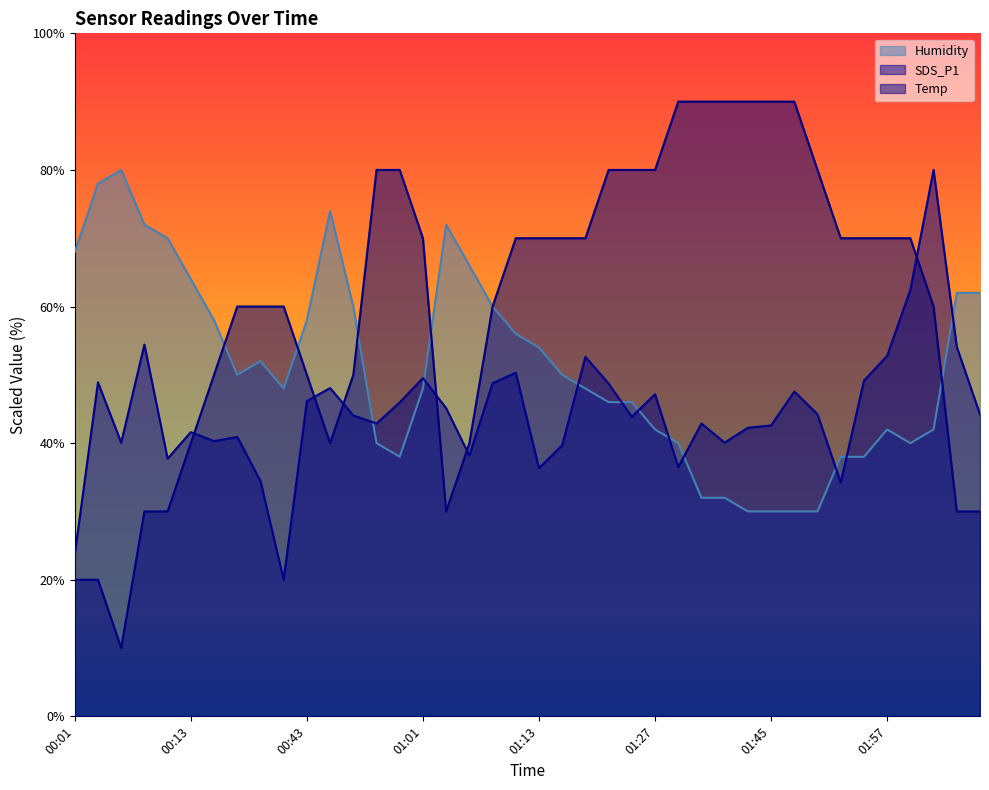

How many categories are shown in the chart?

40